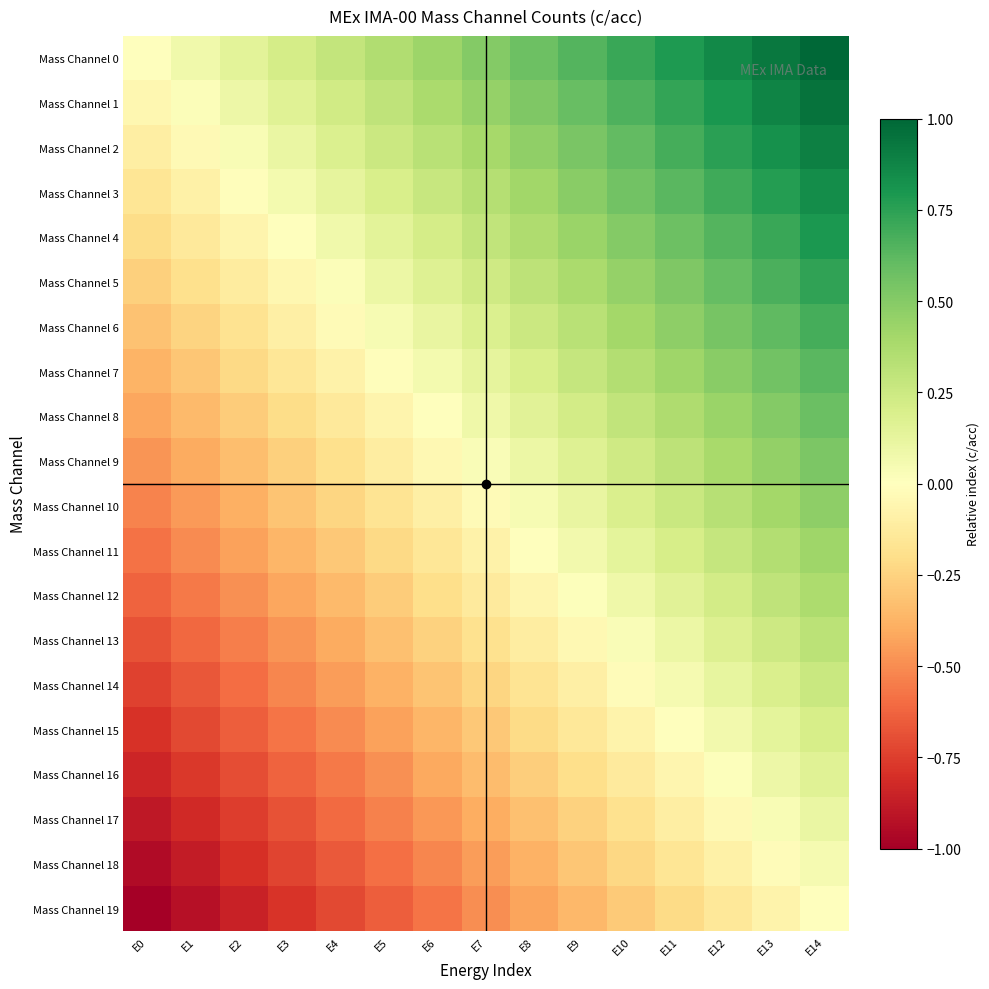

Rank the series by their maximum value, from lowest to highest.

Mass Channel 19, Mass Channel 18, Mass Channel 17, Mass Channel 16, Mass Channel 15, Mass Channel 14, Mass Channel 13, Mass Channel 12, Mass Channel 11, Mass Channel 10, Mass Channel 9, Mass Channel 8, Mass Channel 7, Mass Channel 6, Mass Channel 5, Mass Channel 4, Mass Channel 3, Mass Channel 2, Mass Channel 1, Mass Channel 0